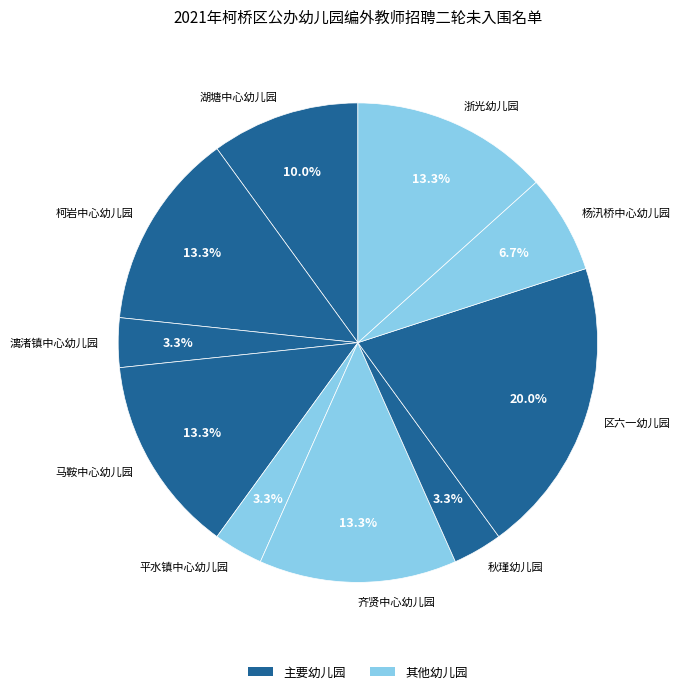

What percentage is NOT represented by 湖塘中心幼儿园?

90.0%